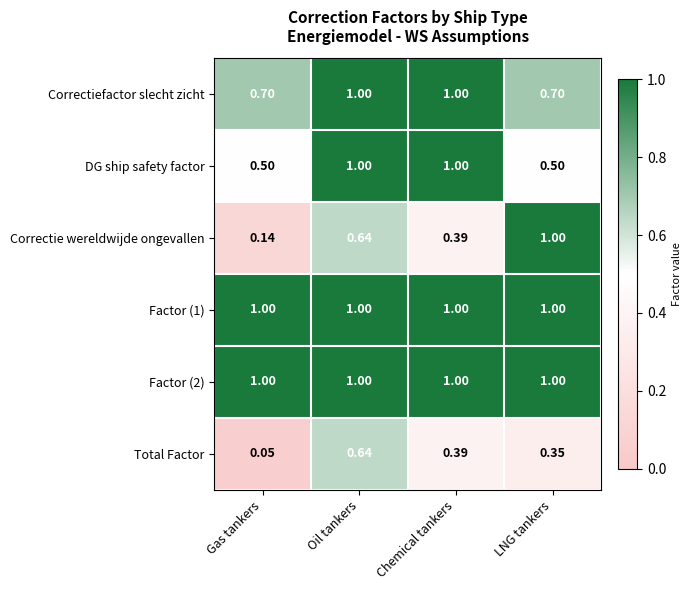

At which label does Correctie wereldwijde ongevallen reach its minimum?

Gas tankers